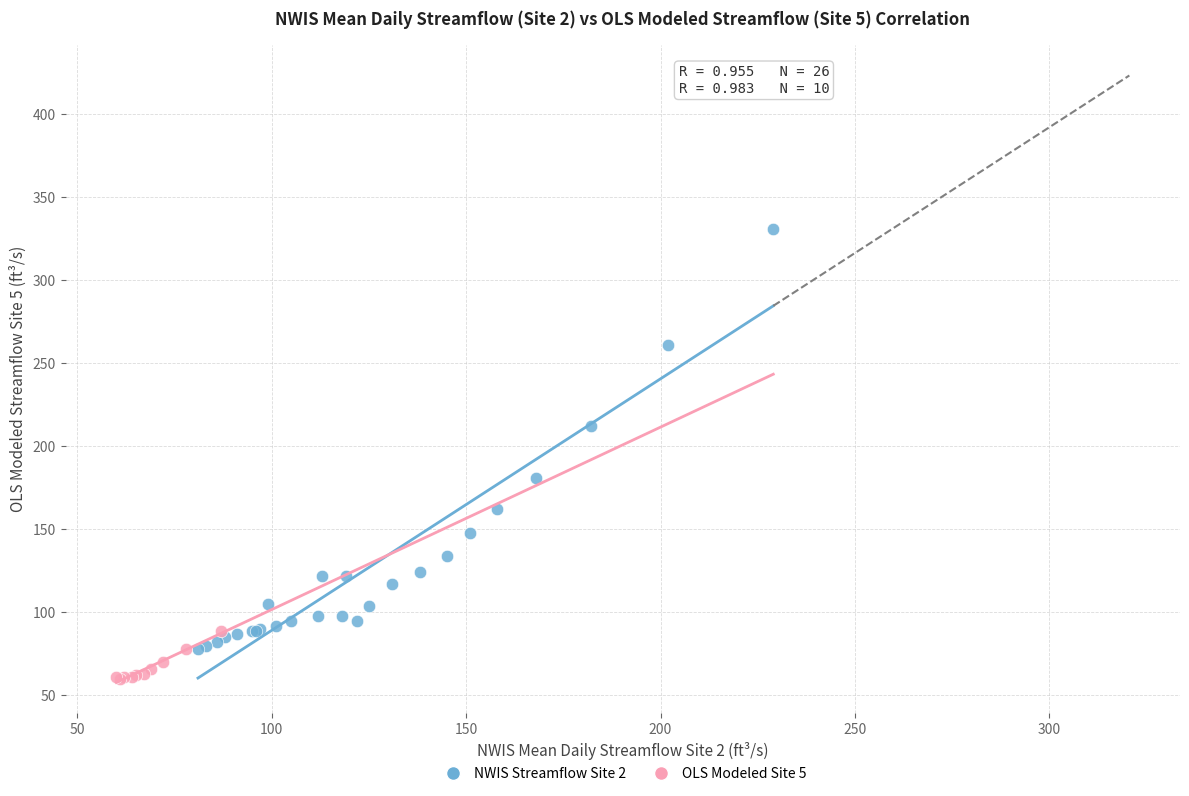

Which series reaches the minimum Y coordinate?

OLS Modeled Site 5